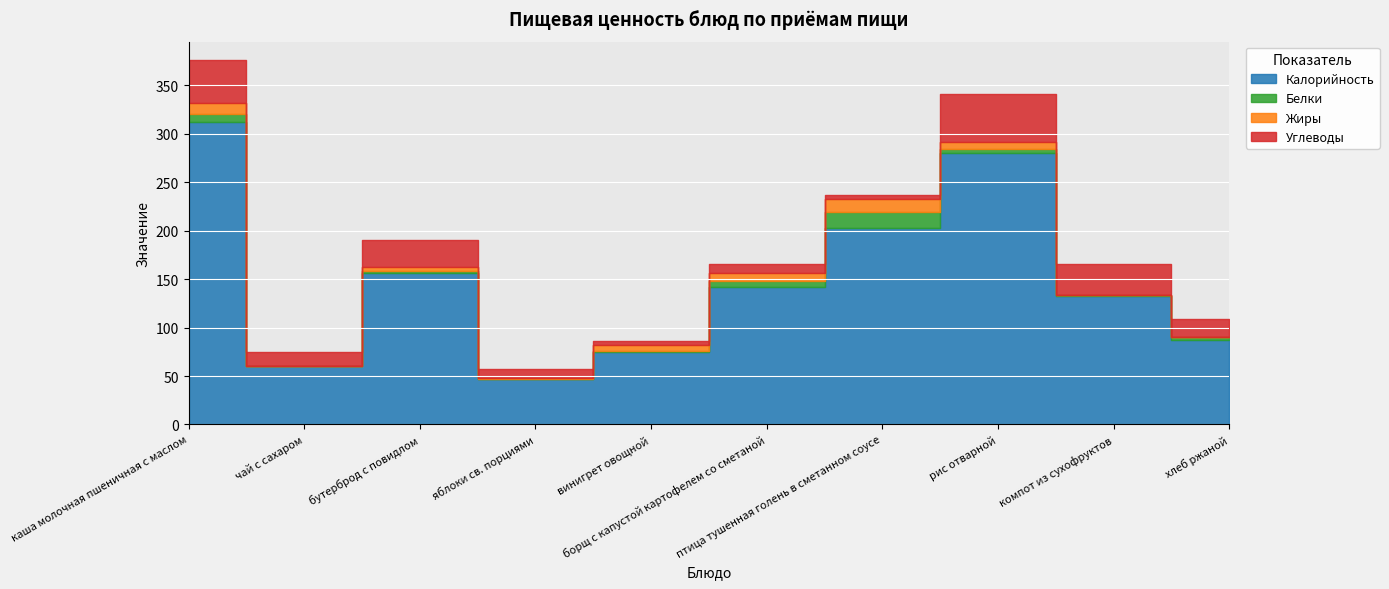

Which category has the lowest value in the Калорийность series?

яблоки св. порциями